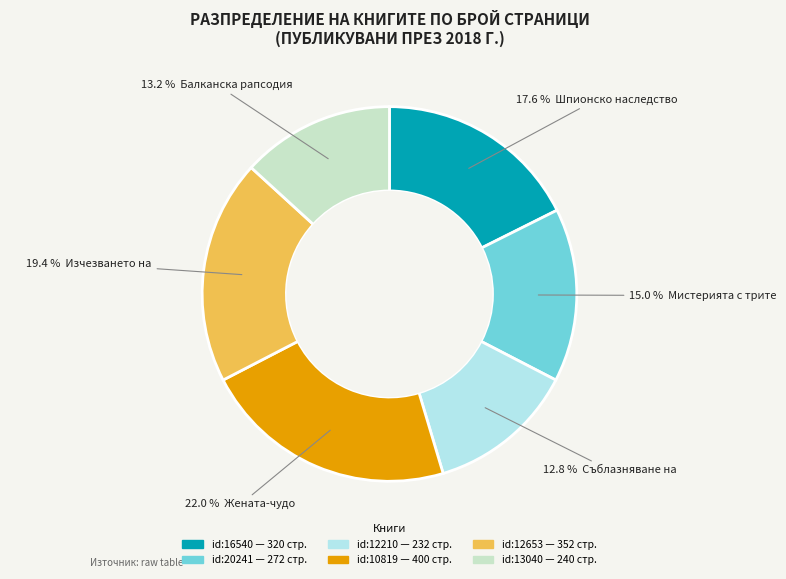

How many slices are in this pie chart?

6